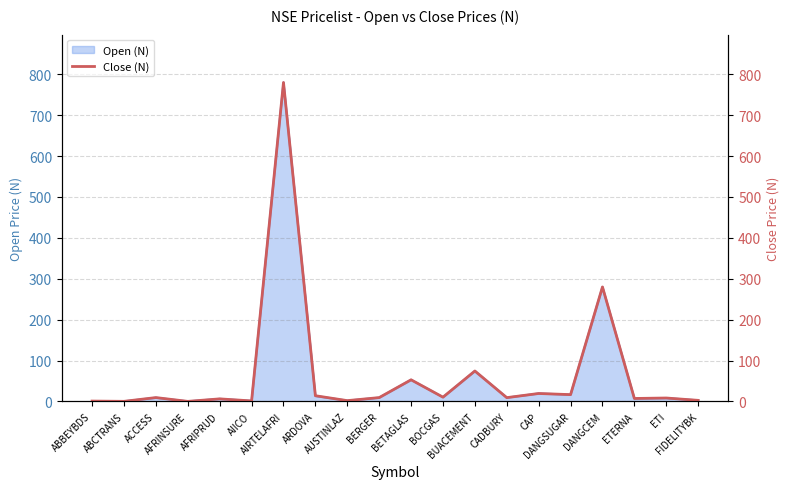

What is the difference between the second highest and second lowest values?

279.7